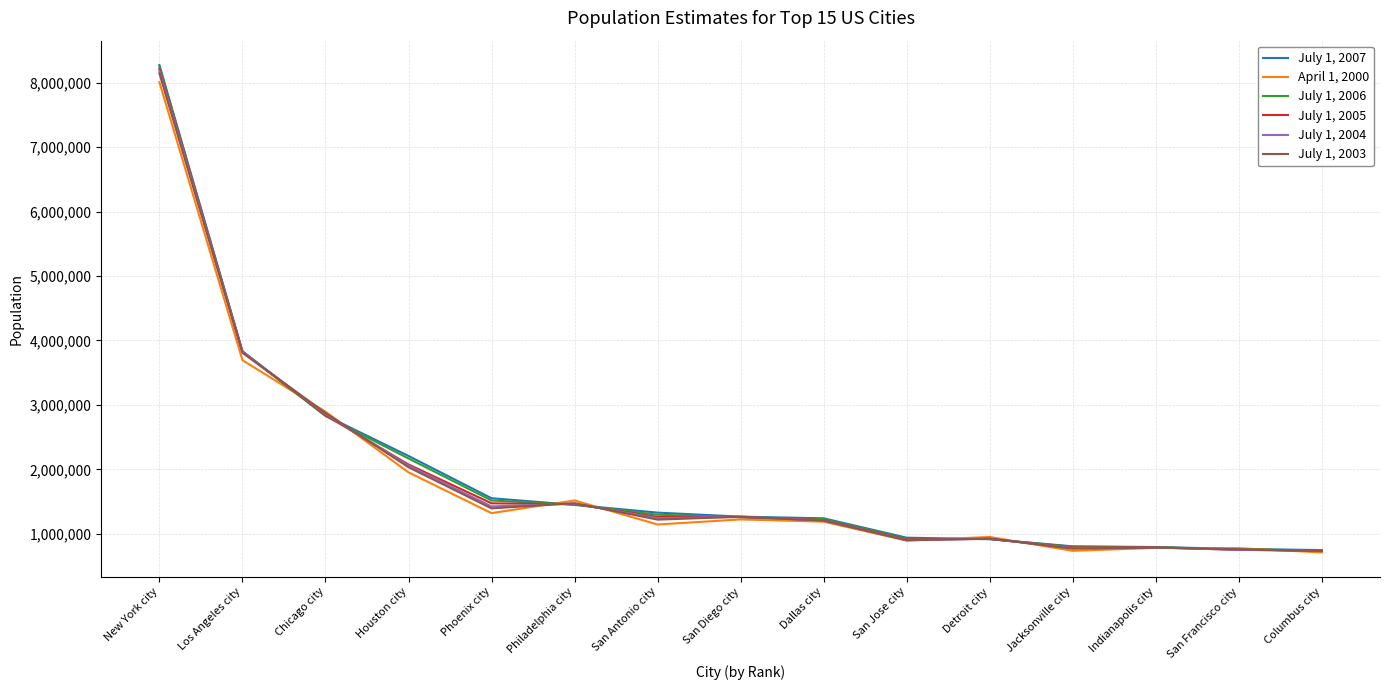

Rank the series by their maximum value, from highest to lowest.

July 1, 2007, July 1, 2006, July 1, 2005, July 1, 2004, July 1, 2003, April 1, 2000